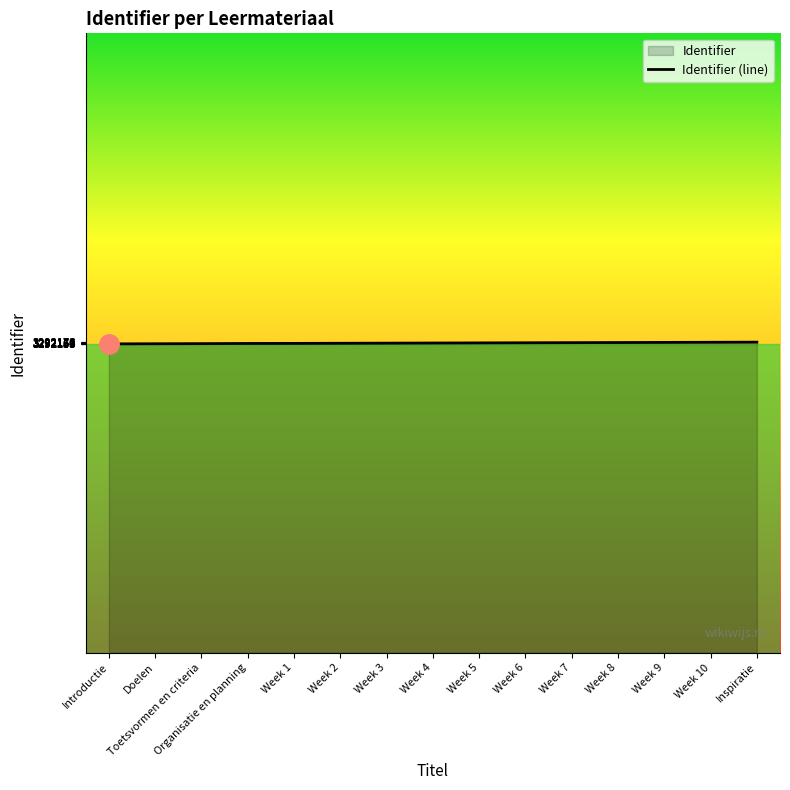

What is the greatest value displayed?

3292176